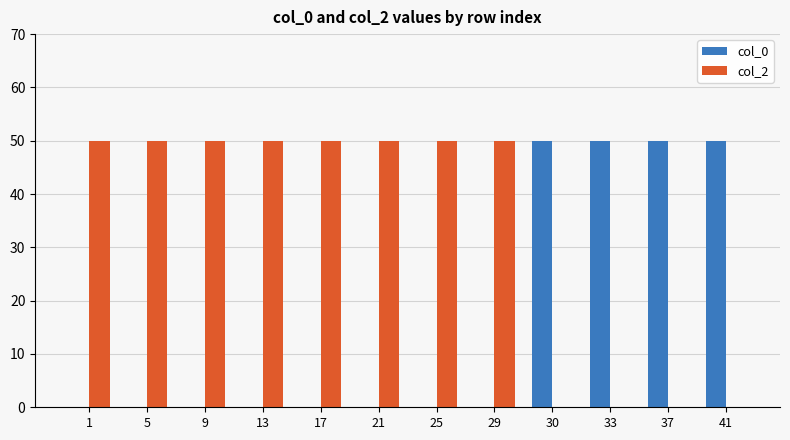

Reading right to left, what are all the values shown in this chart?

col_0: 41=50	37=50	33=50	30=50	29=0	25=0	21=0	17=0	13=0	9=0	5=0	1=0
col_2: 41=0	37=0	33=0	30=0	29=50	25=50	21=50	17=50	13=50	9=50	5=50	1=50